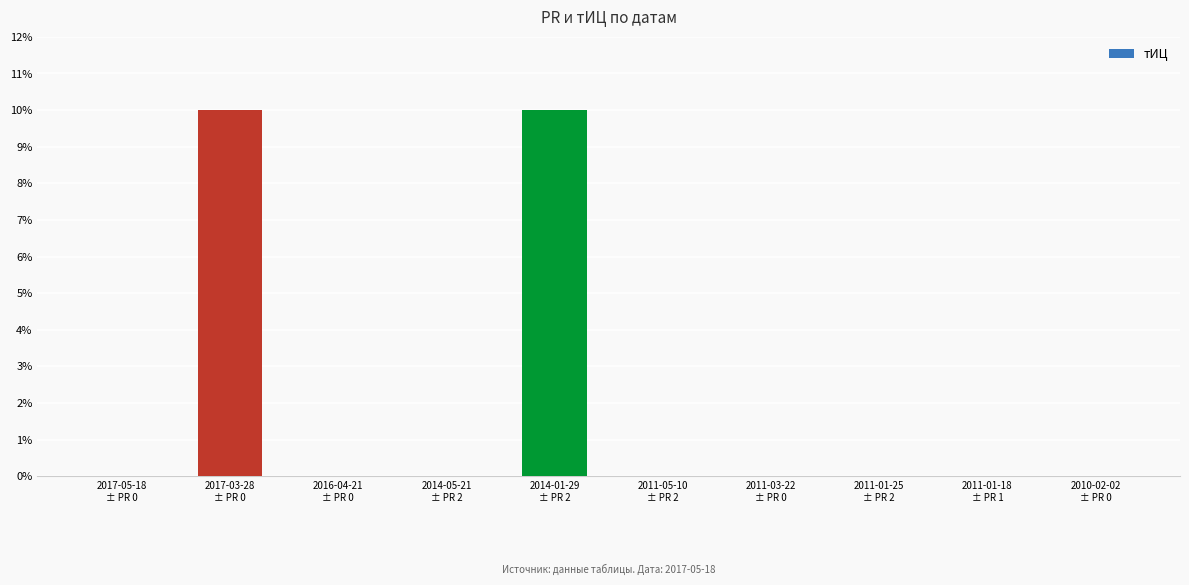

Is it true that the value at 2014-01-29
± PR 2 is 10?

True